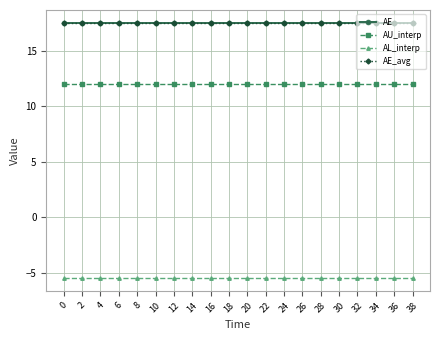

Rank the categories by AL_interp value from highest to lowest.

0, 2, 4, 6, 8, 10, 12, 14, 16, 18, 20, 22, 24, 26, 28, 30, 32, 34, 36, 38